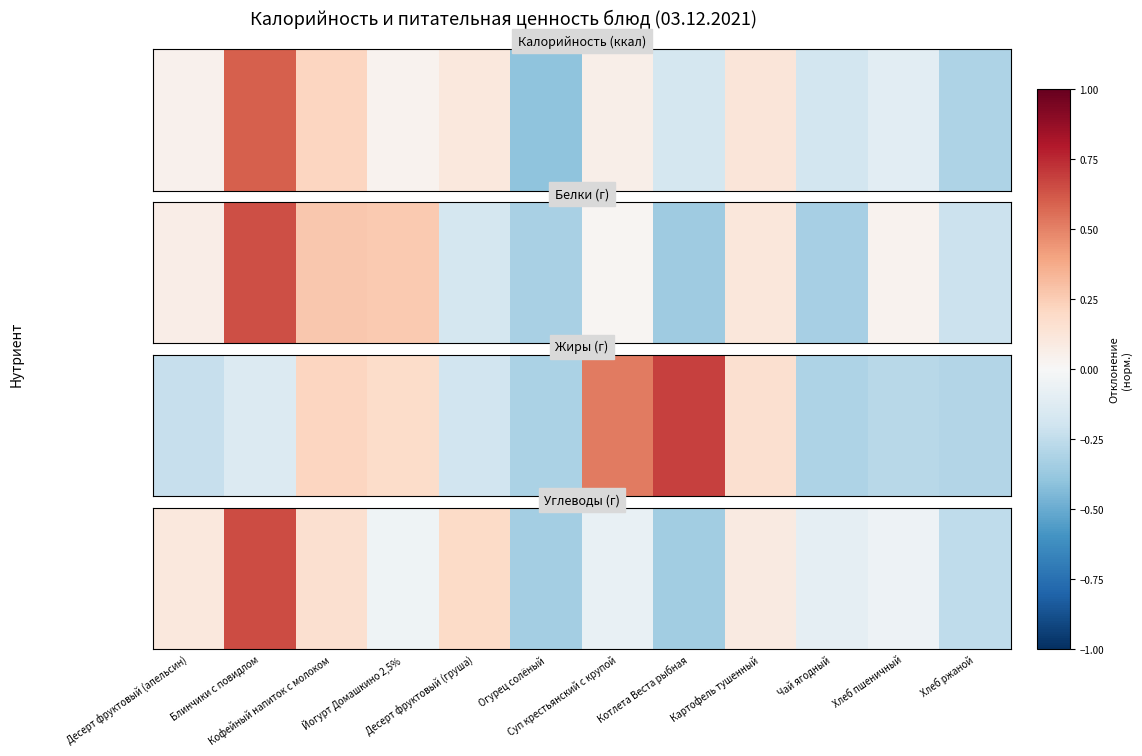

Which label corresponds to the largest value in the chart?

Блинчики с повидлом